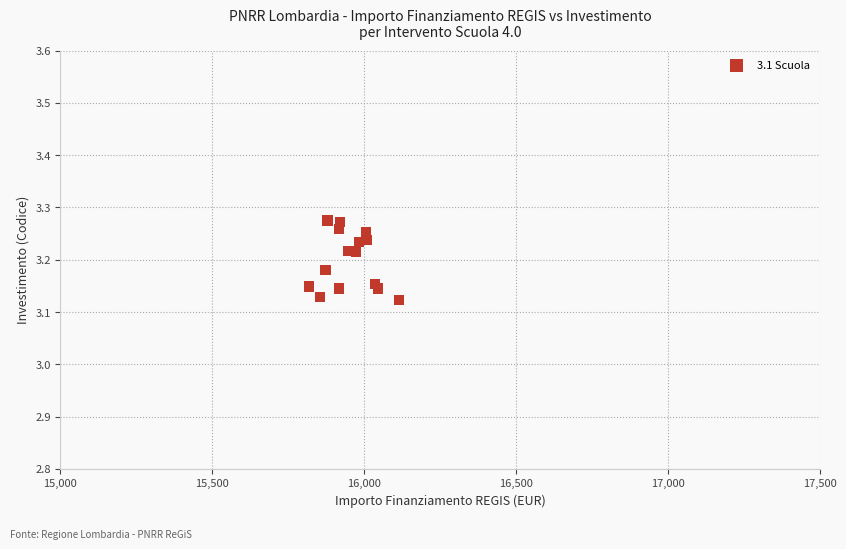

What is the range of X values (max minus min)?

295.5